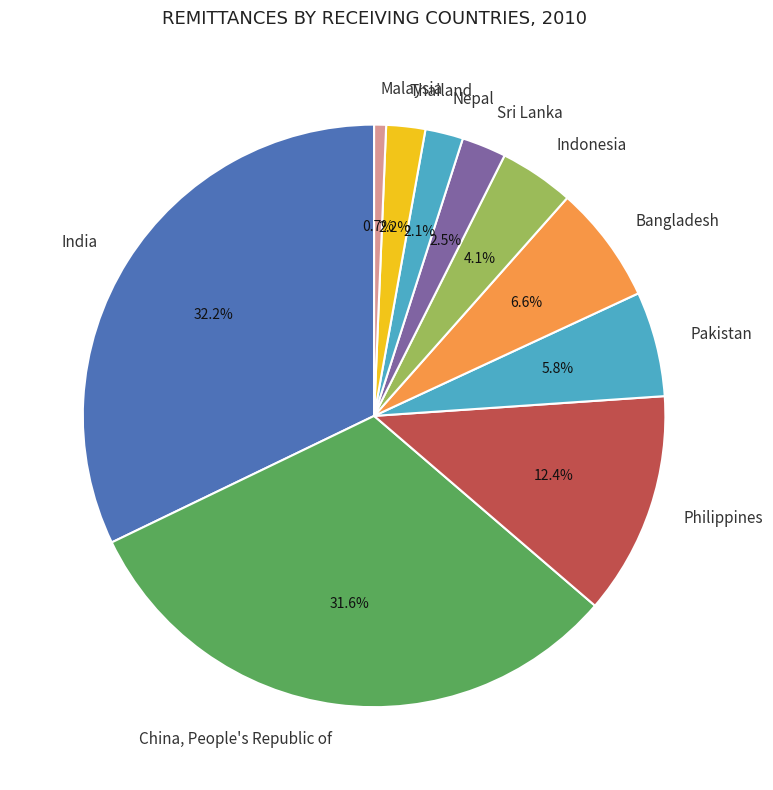

What percentage is the Nepal slice, to the nearest percent?

2%